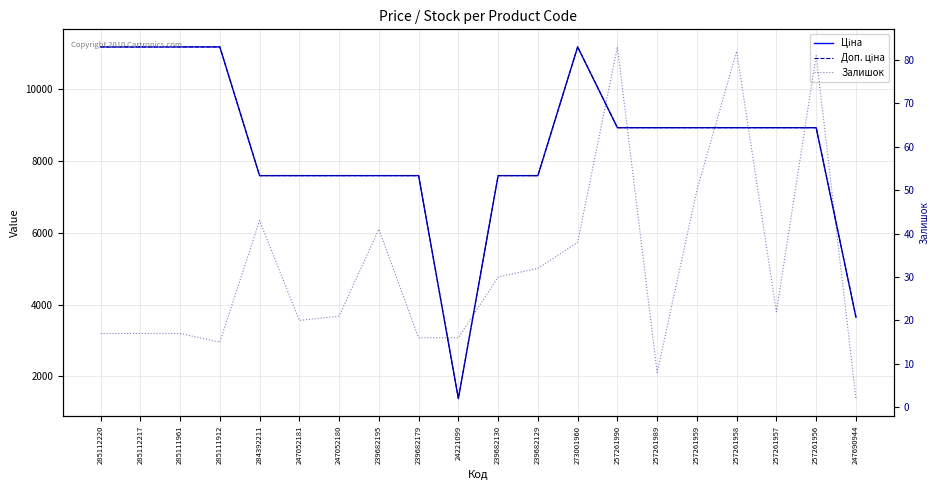

At which category is the sum across all series the highest?

273001960